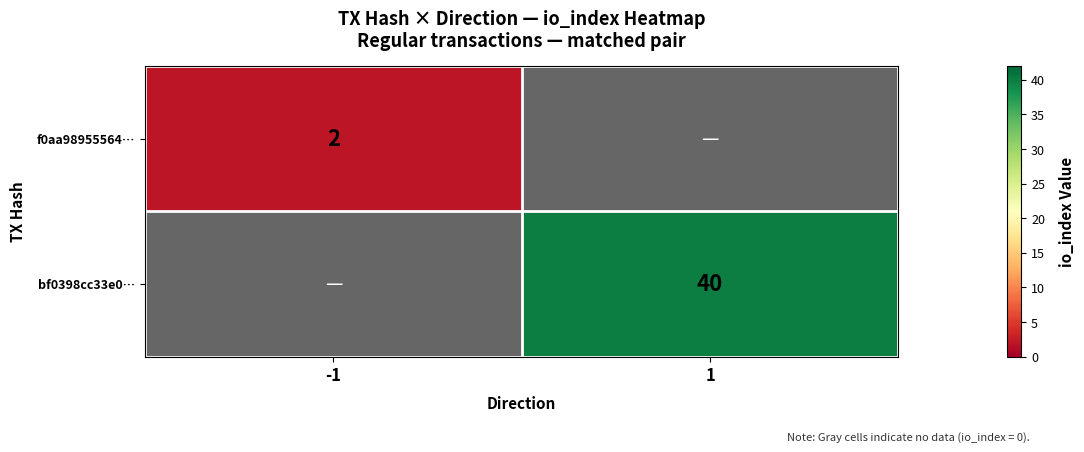

What is the smallest value displayed?

2.0